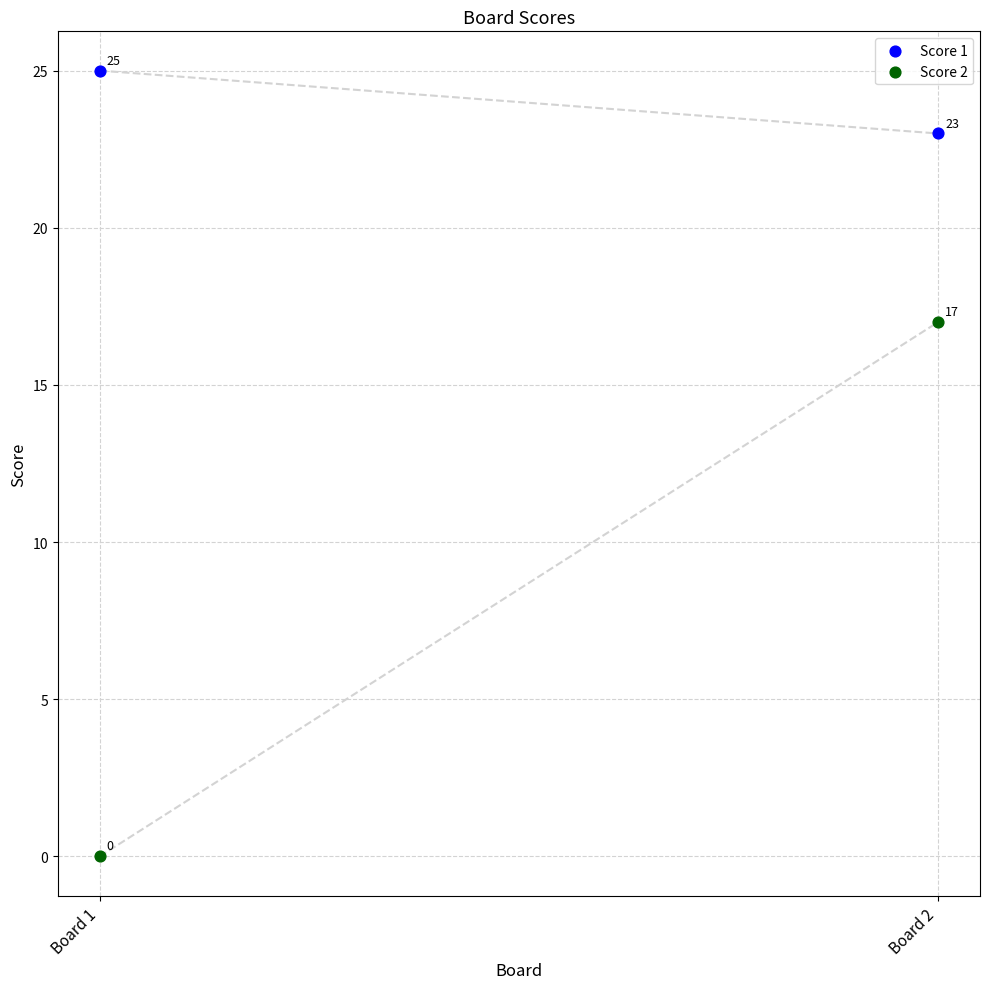

Which series has the widest spread of Y values?

Score 2